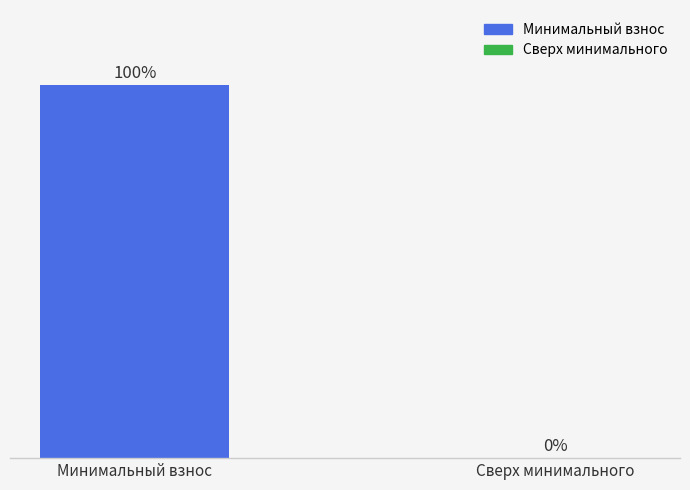

Which category has the highest value across all series?

Минимальный взнос